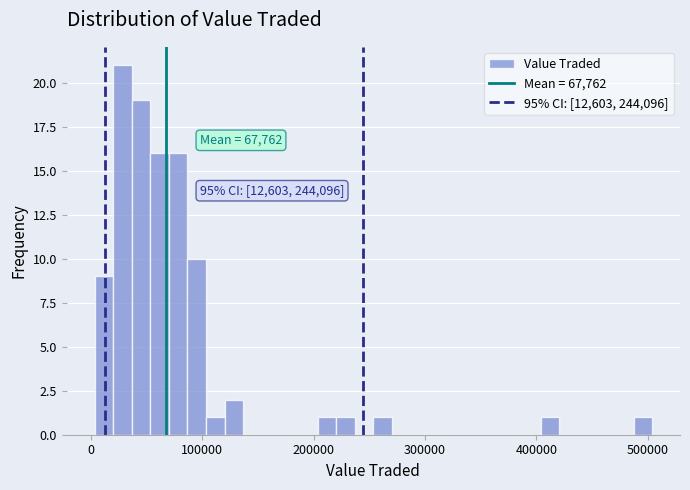

Read against the x-axis, roughly where is the centre of the tallest bar?

30000